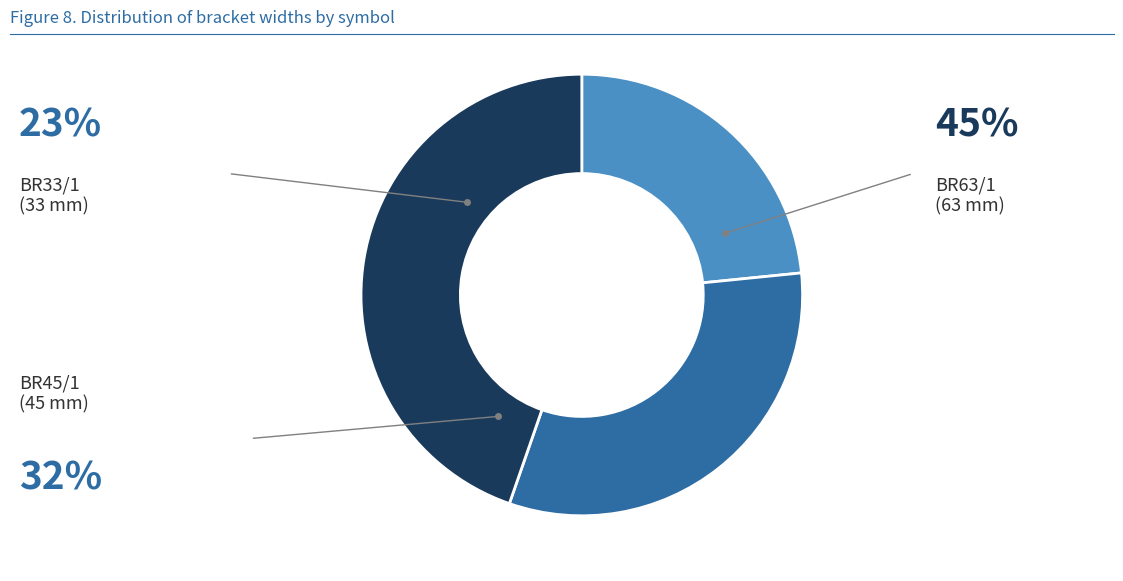

Rank the categories by value from highest to lowest.

BR63/1, BR45/1, BR33/1